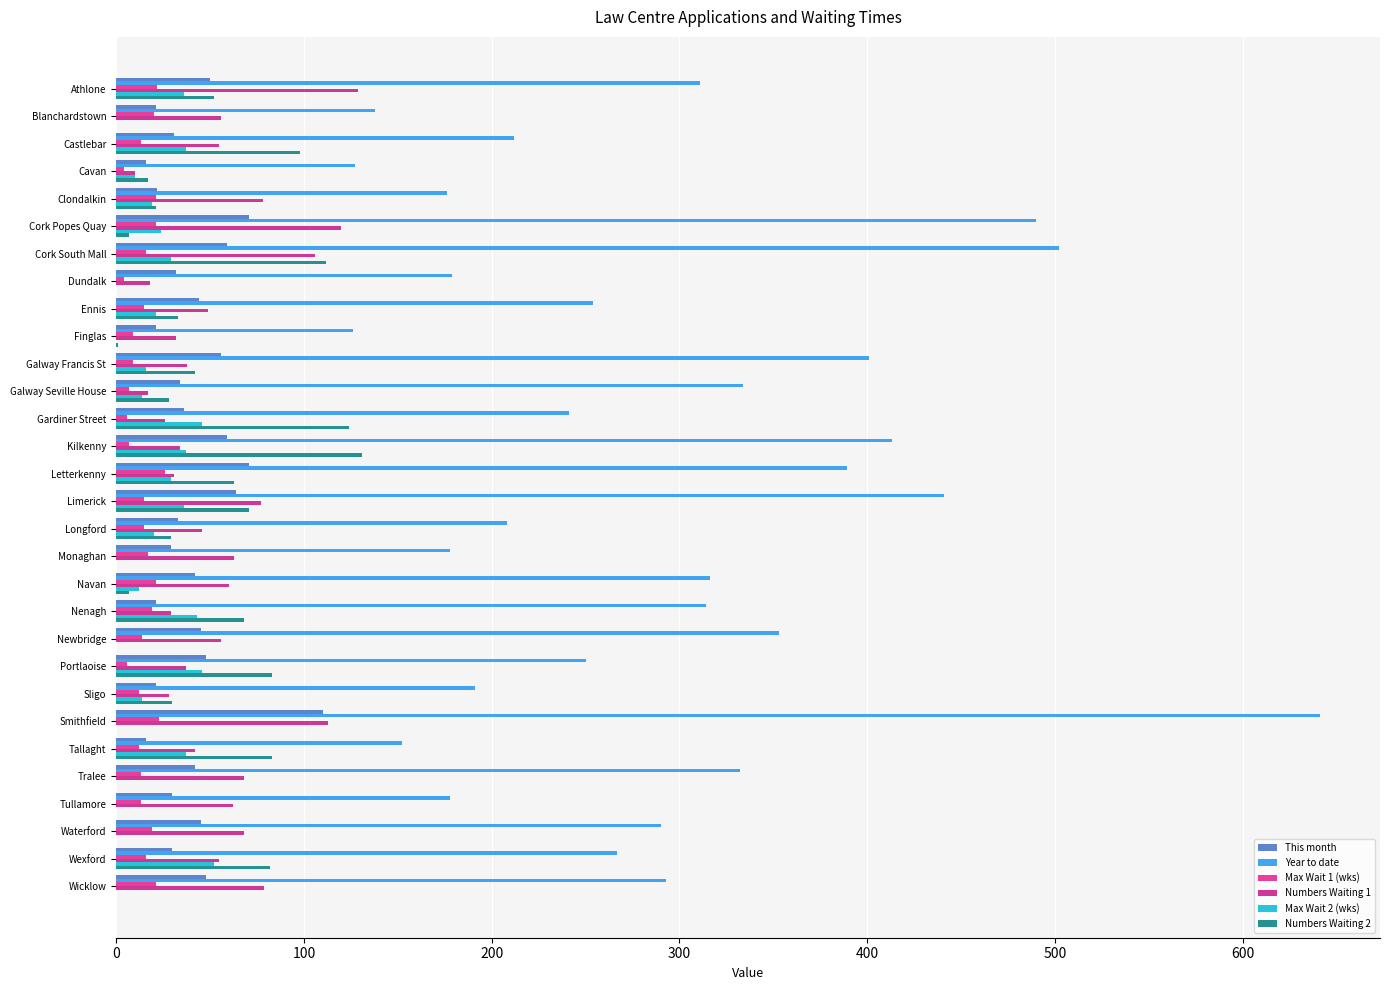

What position from the right is Wexford?

2